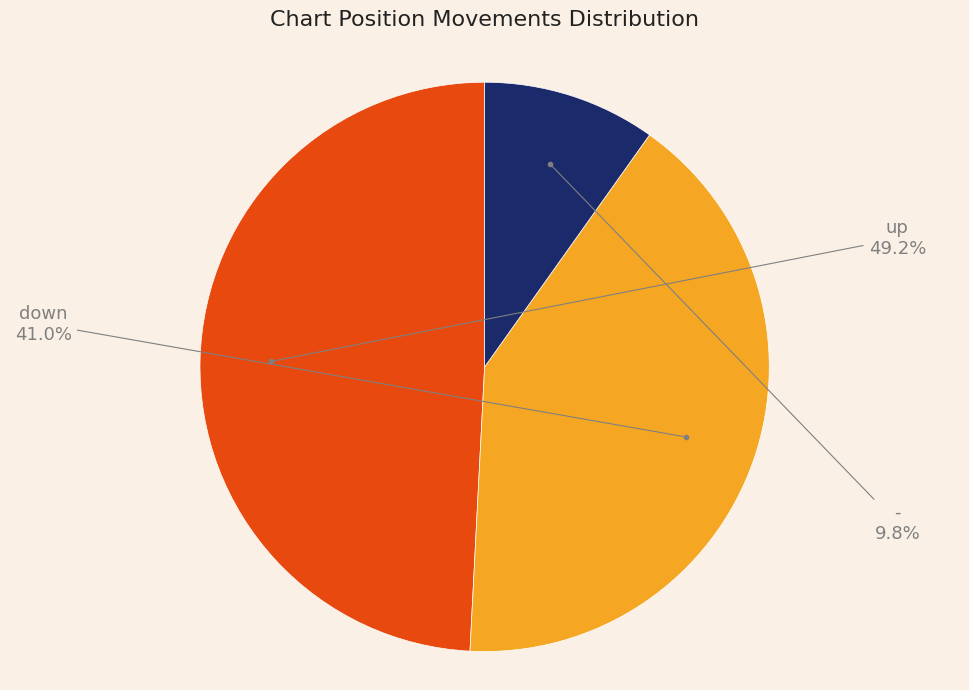

To the nearest percent, what portion does down represent?

41%